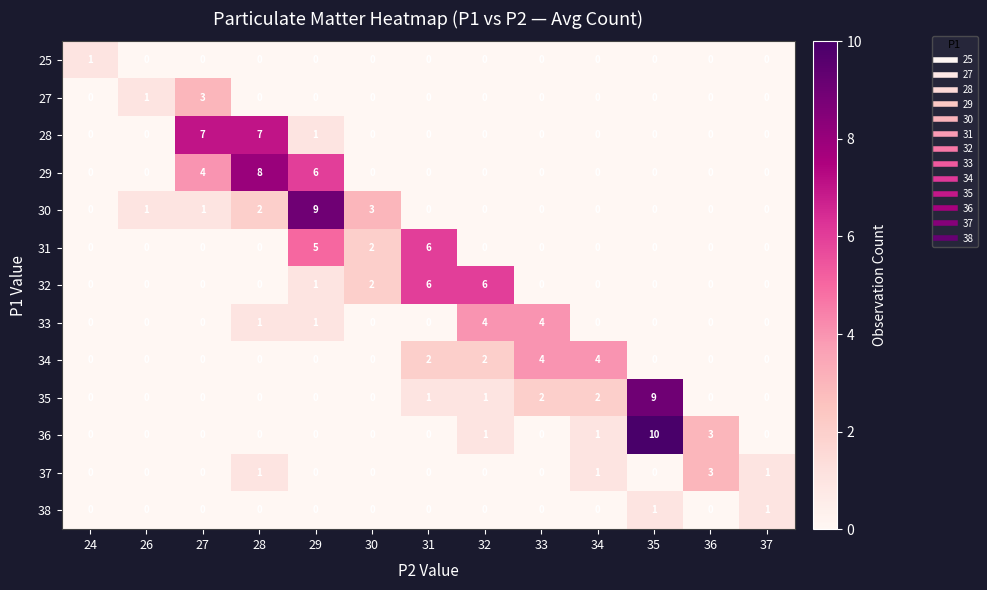

The value of 37 at 26 is 0. True or false?

True